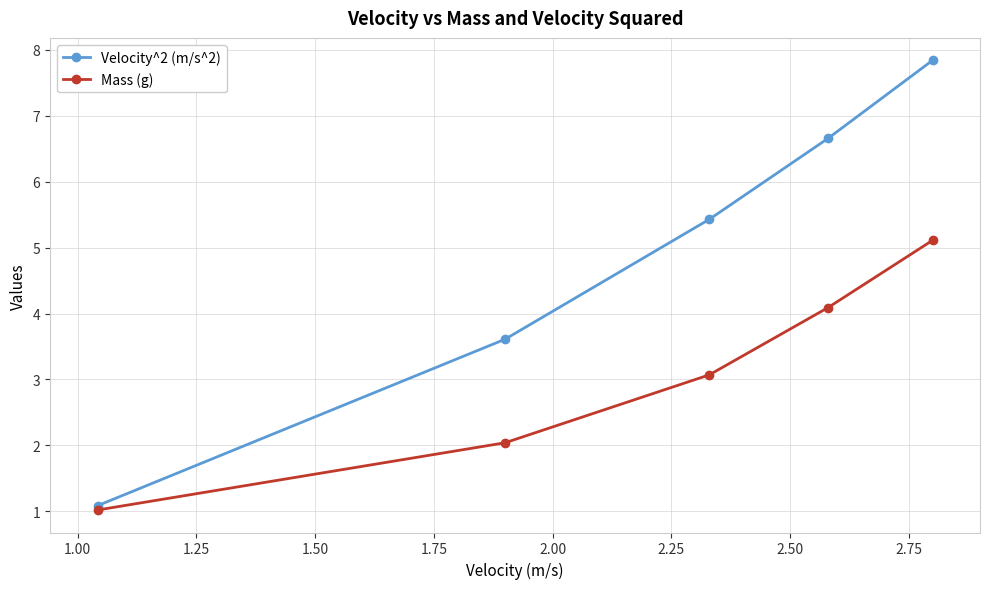

Which series has the largest range (max minus min)?

Velocity^2 (m/s^2)